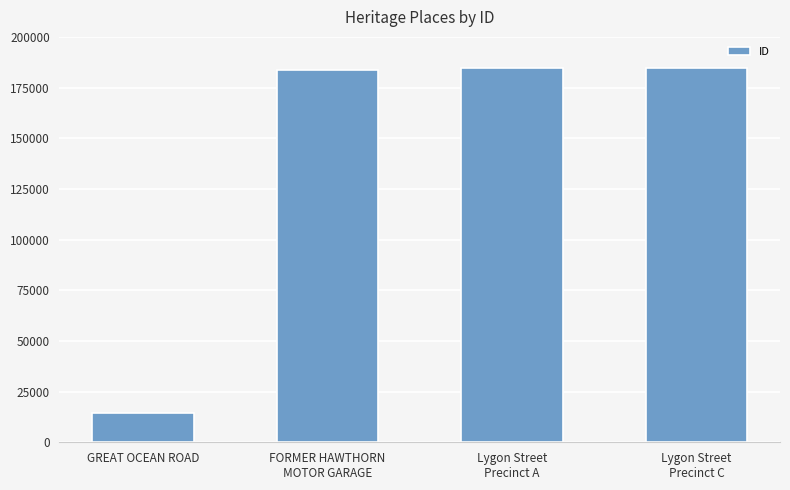

How many values are below 184692?

2